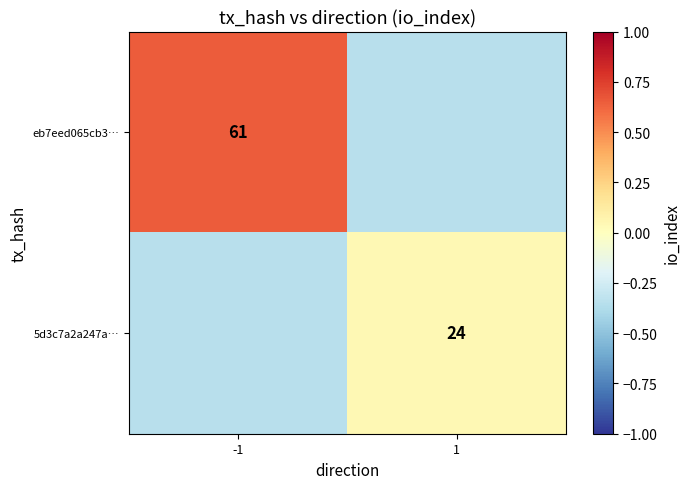

Is the value of 5d3c7a2a247a… at 1 greater than the value of eb7eed065cb3… at -1?

No